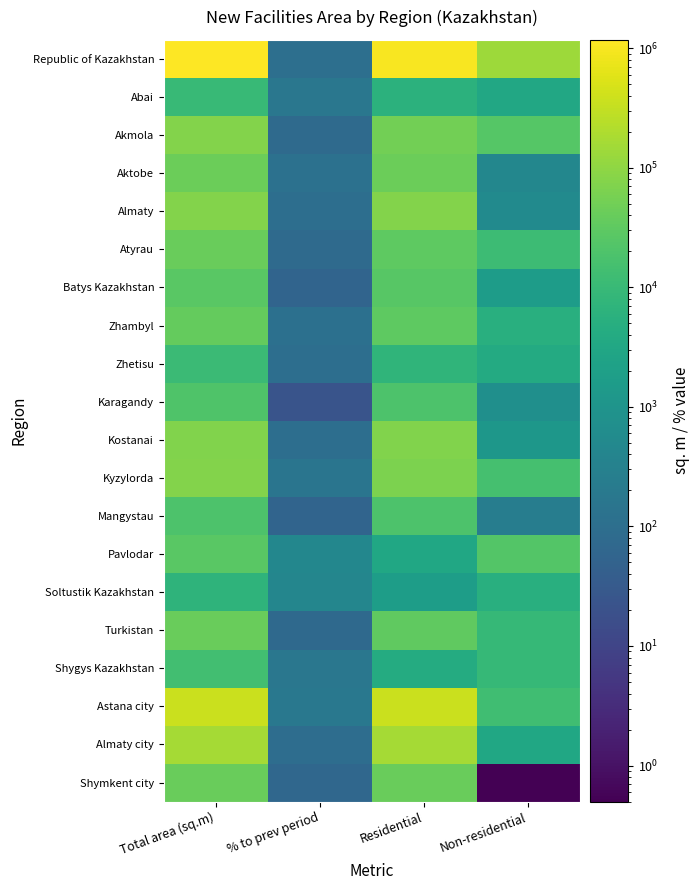

At which category is the sum across all series the highest?

Total area (sq.m)